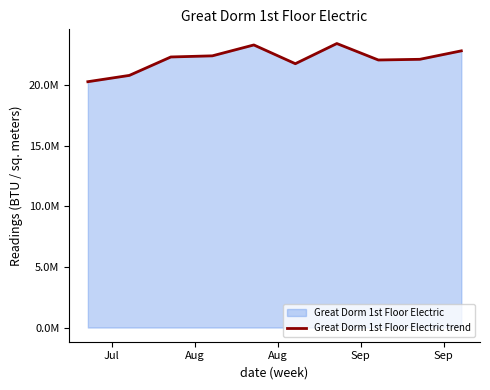

Does the chart have visible grid lines?

No